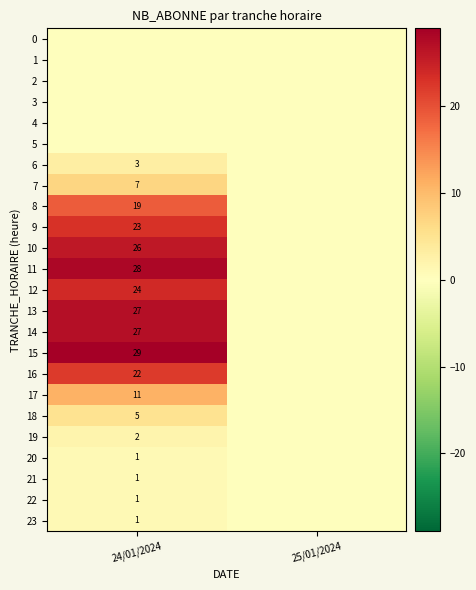

Which has a higher value, 24/01/2024 or 25/01/2024?

24/01/2024